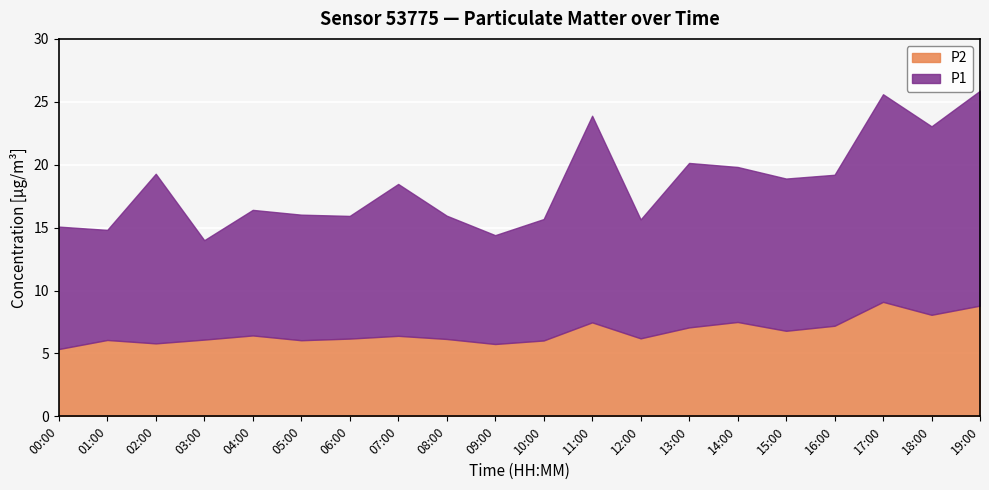

How many values in the P2 series are below 6?

3